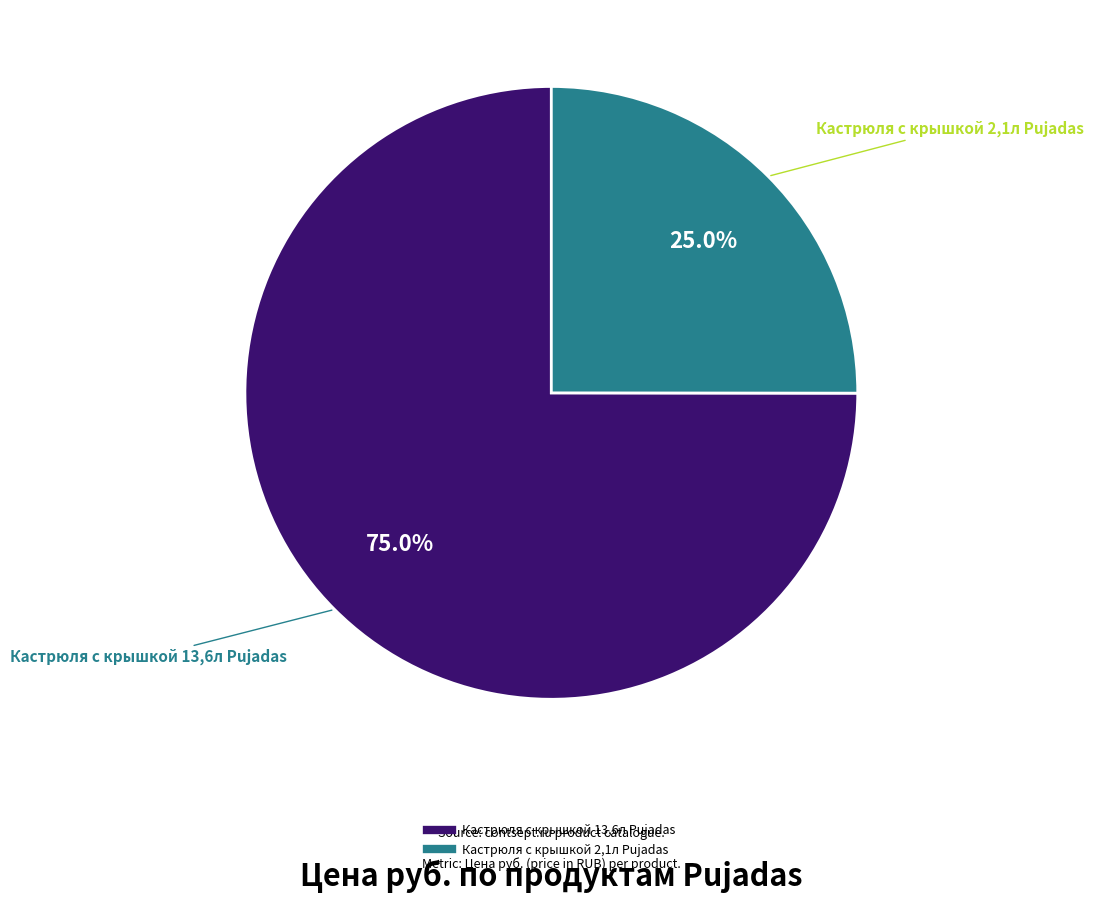

To the nearest percent, what portion does Кастрюля с крышкой 2,1л Pujadas represent?

25%